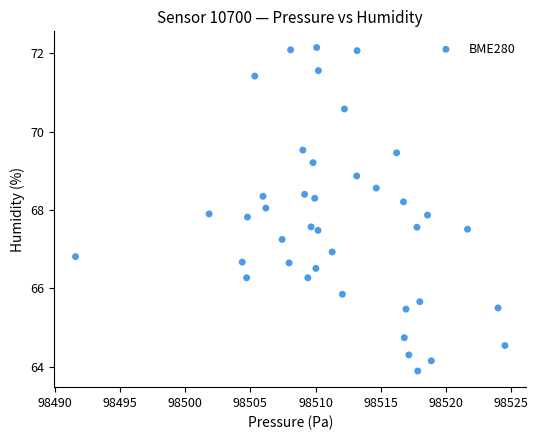

What is the range of Y values (max minus min)?

8.3